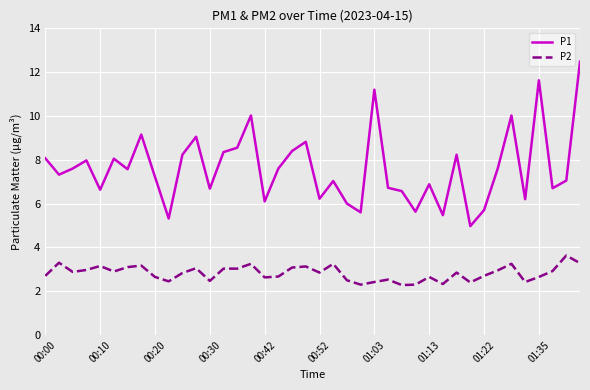

List the series in order of their overall mean, lowest first.

P2, P1